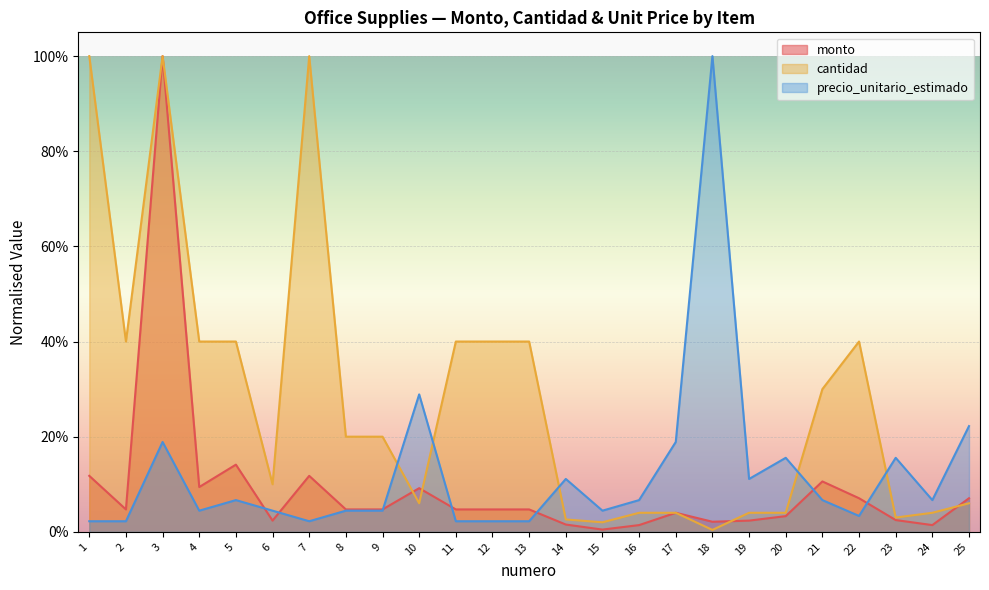

How many intersections are there between precio_unitario_estimado and cantidad?

5